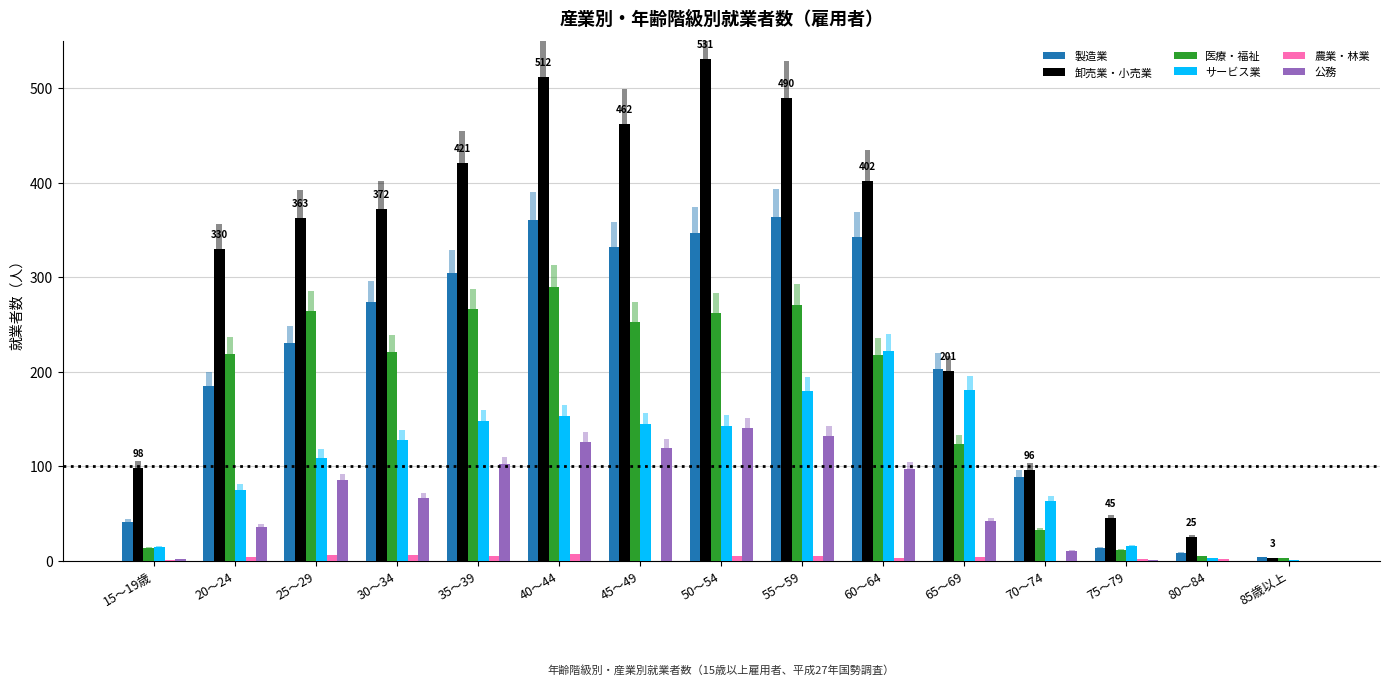

Reading left to right, transcribe all the data shown in this chart.

製造業: 41	185	230	274	304	361	332	347	364	342	203	89	13	8	4
卸売業・小売業: 98	330	363	372	421	512	462	531	490	402	201	96	45	25	3
医療・福祉: 13	219	264	221	266	290	253	262	271	218	123	32	11	5	3
サービス業: 14	75	109	128	148	153	145	143	180	222	181	63	15	3	1
農業・林業: 1	4	6	6	5	7	0	5	5	3	4	0	2	2	0
公務: 2	36	85	66	102	126	119	140	132	97	42	10	1	0	0